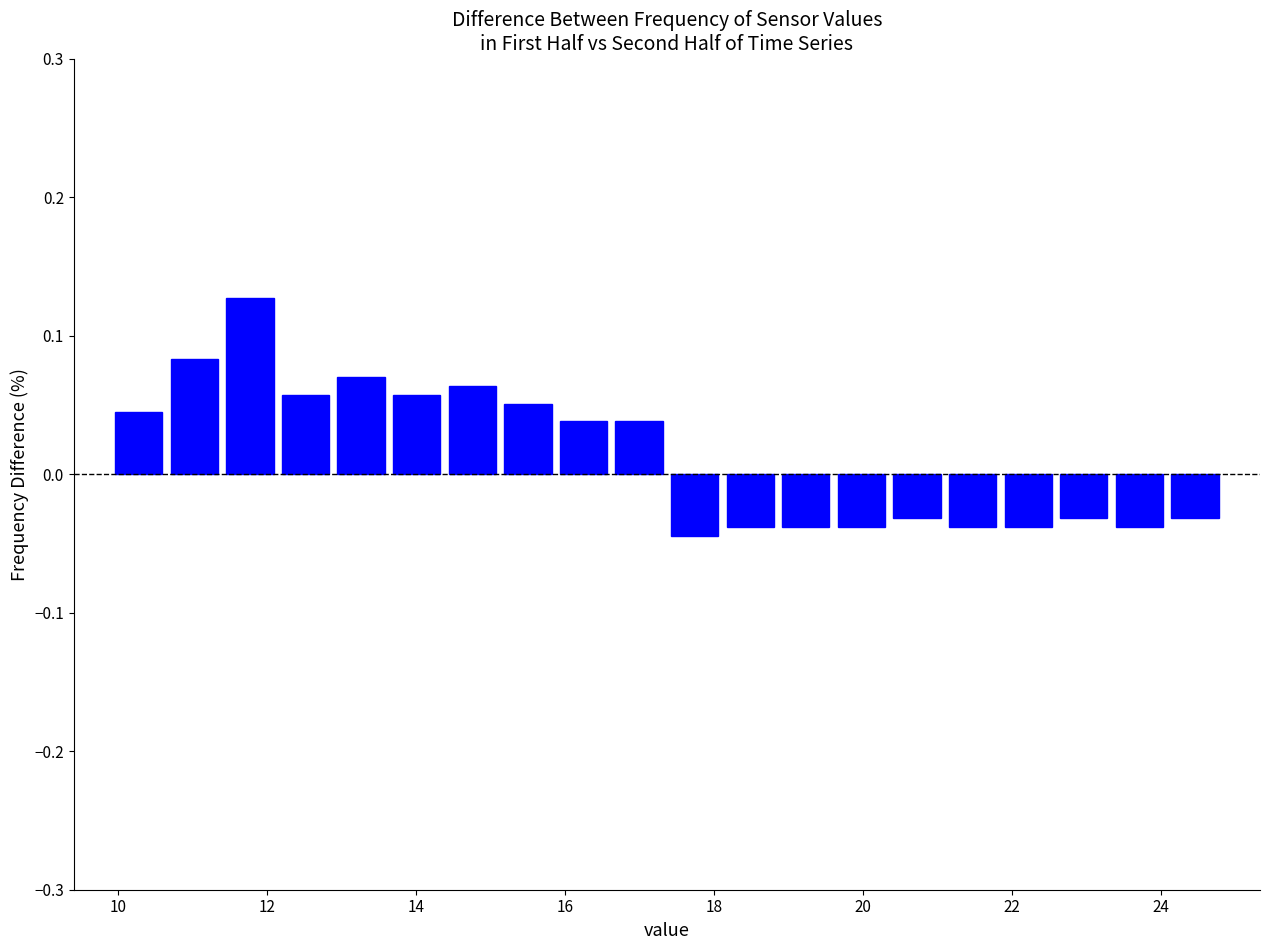

Around what value on the x-axis is the tallest bar? Give the approximate position of its centre, as read against the axis.

11.8